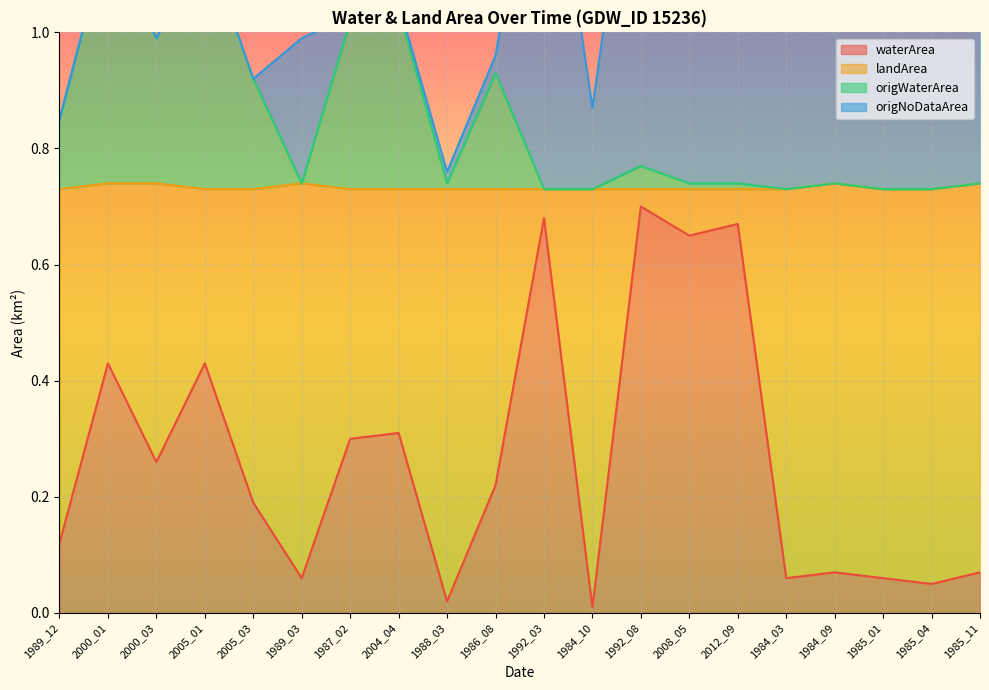

True or false: origWaterArea has a value of 0.7 at 1985_04.

True